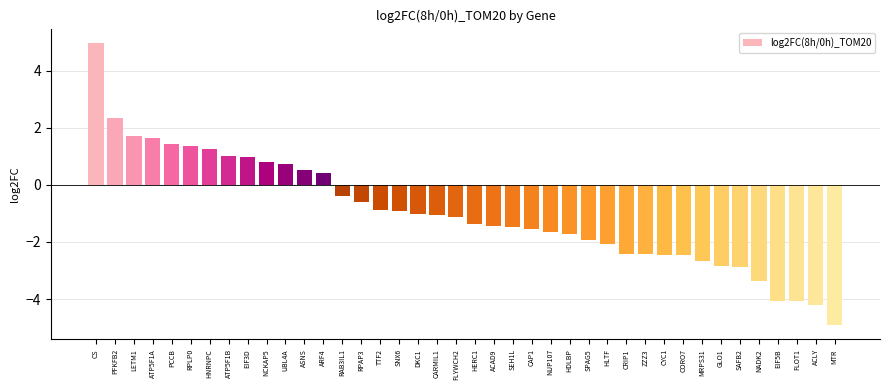

What value does the data have at RPAP3?

-0.6